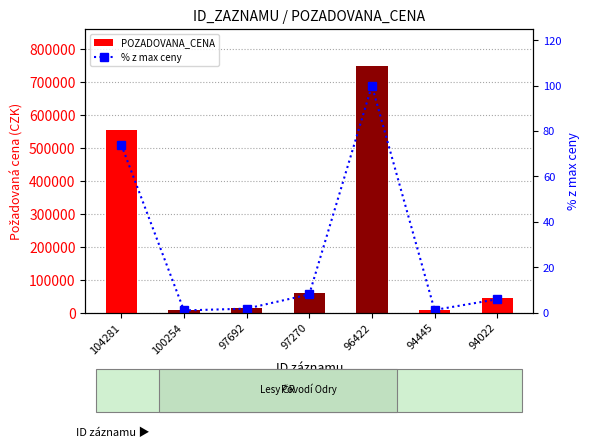

Which category has the highest value across all series?

96422